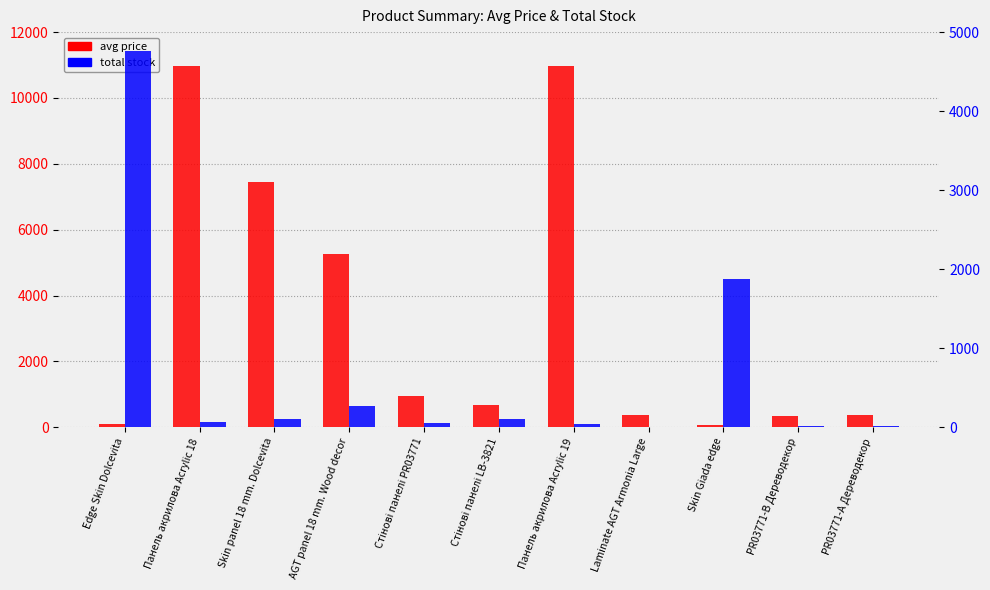

What is the difference between the total stock values at Стінові панелі LB-3821 and AGT panel 18 mm. Wood decor?

162.0